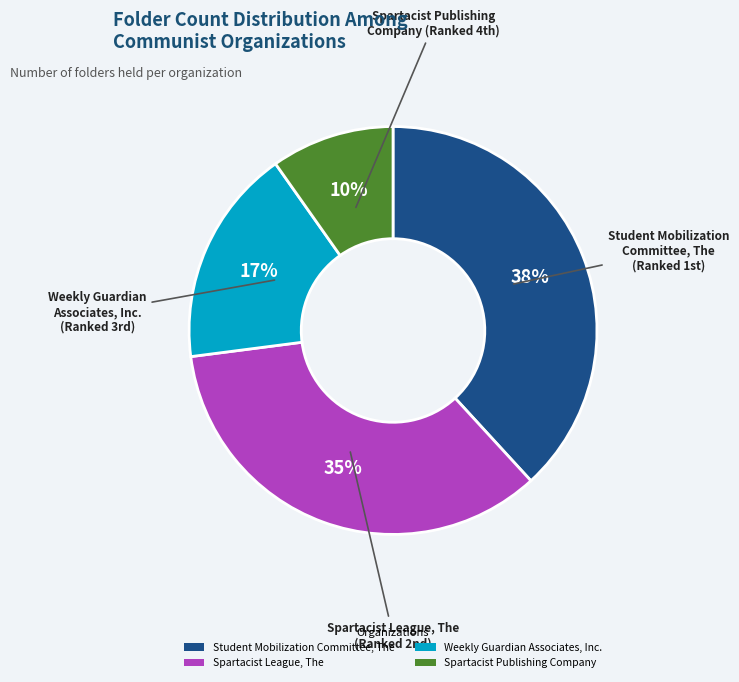

Count the number of slices in the pie.

4